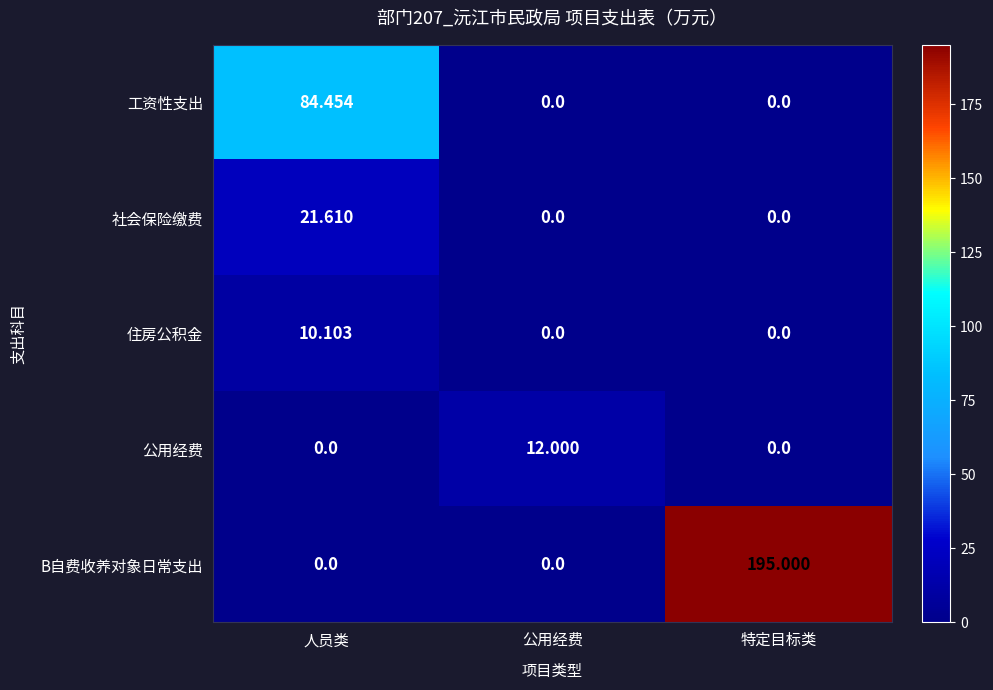

Which series has the widest spread of values?

B自费收养对象日常支出